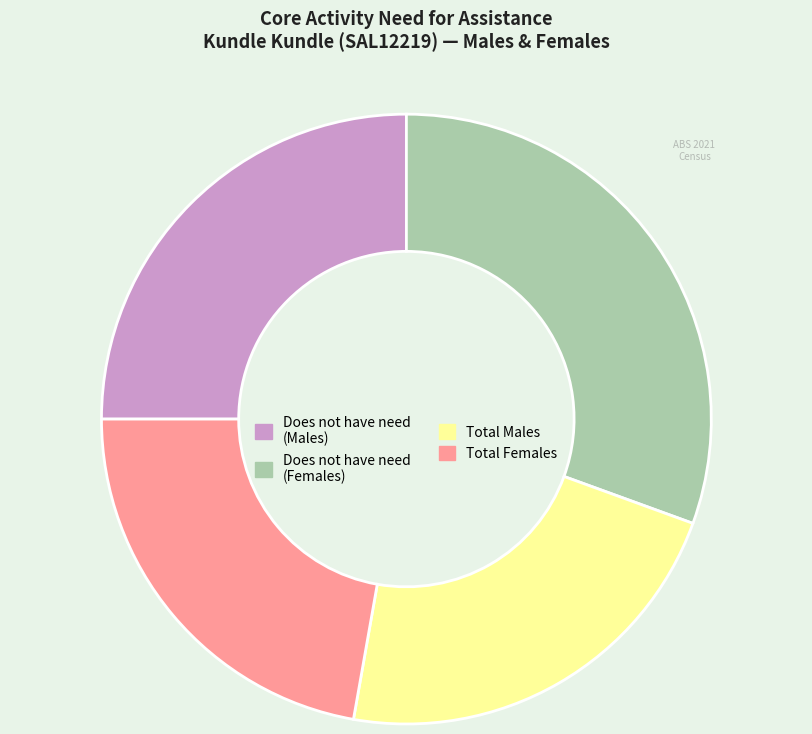

What is the largest slice in the pie chart?

Does not have need (Females)